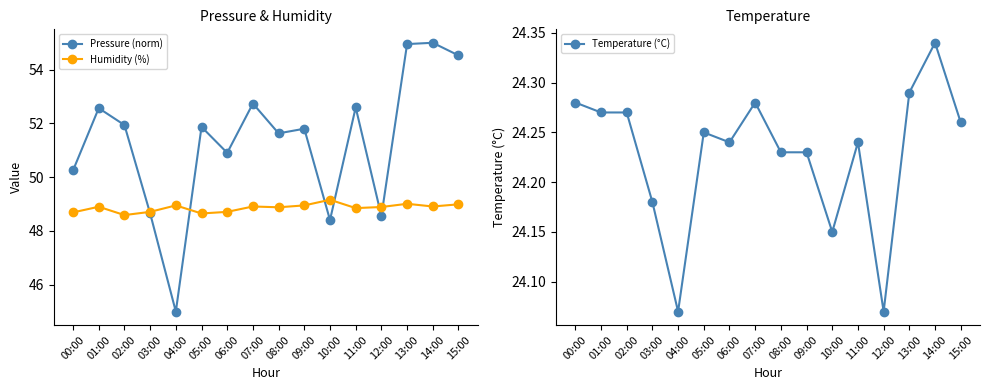

What is the label of the 8th point from the right?

08:00